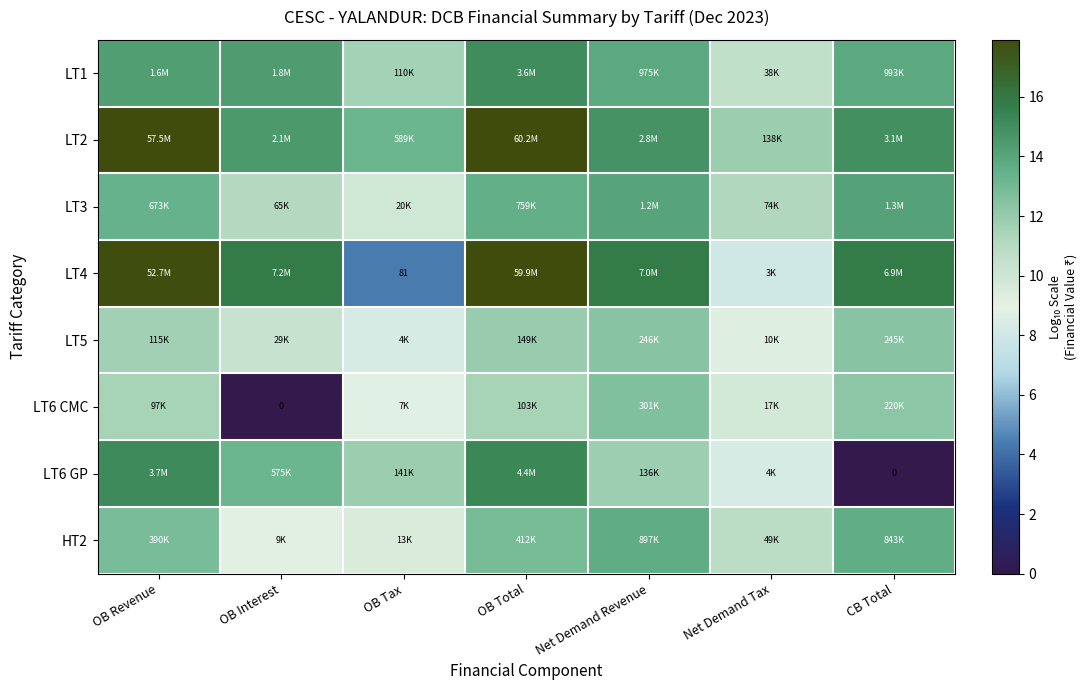

At Net Demand Revenue, list the series in order from smallest to largest.

LT6 GP, LT5, LT6 CMC, HT2, LT1, LT3, LT2, LT4